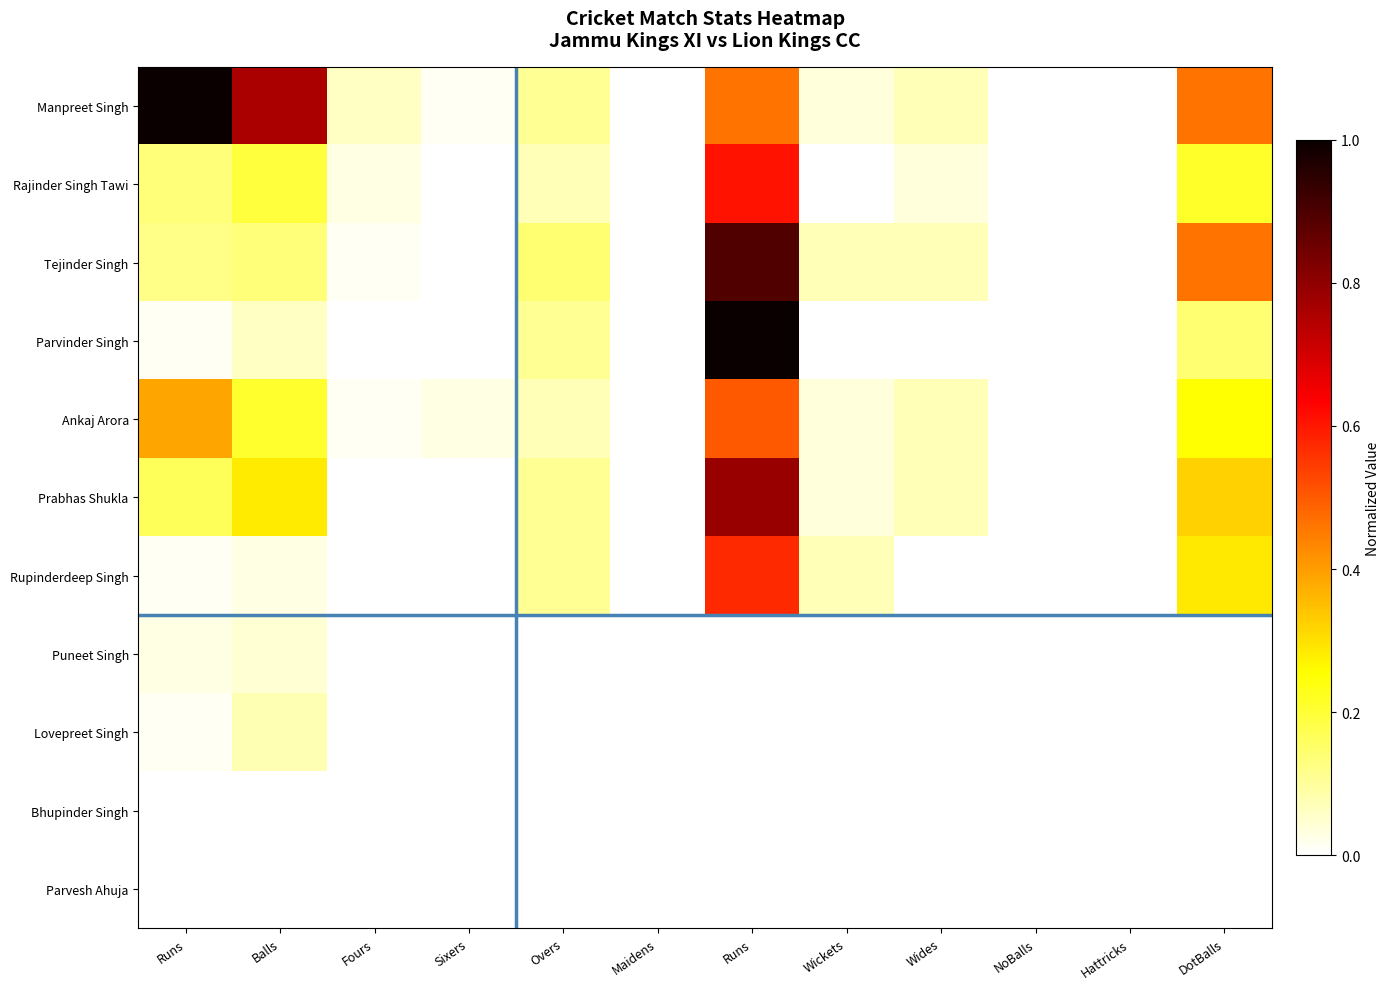

Reading right to left, list all the values displayed in this chart.

Manpreet Singh: DotBalls=0.5	Hattricks=0.0	NoBalls=0.0	Wides=0.1	Wickets=0.0	Runs=0.5	Maidens=0.0	Overs=0.1	Sixers=0.0	Fours=0.1	Balls=0.8	Runs=1.0
Rajinder Singh Tawi: DotBalls=0.2	Hattricks=0.0	NoBalls=0.0	Wides=0.0	Wickets=0.0	Runs=0.6	Maidens=0.0	Overs=0.1	Sixers=0.0	Fours=0.0	Balls=0.2	Runs=0.1
Tejinder Singh: DotBalls=0.5	Hattricks=0.0	NoBalls=0.0	Wides=0.1	Wickets=0.1	Runs=0.9	Maidens=0.0	Overs=0.1	Sixers=0.0	Fours=0.0	Balls=0.1	Runs=0.1
Parvinder Singh: DotBalls=0.1	Hattricks=0.0	NoBalls=0.0	Wides=0.0	Wickets=0.0	Runs=1.0	Maidens=0.0	Overs=0.1	Sixers=0.0	Fours=0.0	Balls=0.1	Runs=0.0
Ankaj Arora: DotBalls=0.2	Hattricks=0.0	NoBalls=0.0	Wides=0.1	Wickets=0.0	Runs=0.5	Maidens=0.0	Overs=0.1	Sixers=0.0	Fours=0.0	Balls=0.2	Runs=0.4
Prabhas Shukla: DotBalls=0.3	Hattricks=0.0	NoBalls=0.0	Wides=0.1	Wickets=0.0	Runs=0.8	Maidens=0.0	Overs=0.1	Sixers=0.0	Fours=0.0	Balls=0.3	Runs=0.2
Rupinderdeep Singh: DotBalls=0.3	Hattricks=0.0	NoBalls=0.0	Wides=0.0	Wickets=0.1	Runs=0.6	Maidens=0.0	Overs=0.1	Sixers=0.0	Fours=0.0	Balls=0.0	Runs=0.0
Puneet Singh: DotBalls=0.0	Hattricks=0.0	NoBalls=0.0	Wides=0.0	Wickets=0.0	Runs=0.0	Maidens=0.0	Overs=0.0	Sixers=0.0	Fours=0.0	Balls=0.0	Runs=0.0
Lovepreet Singh: DotBalls=0.0	Hattricks=0.0	NoBalls=0.0	Wides=0.0	Wickets=0.0	Runs=0.0	Maidens=0.0	Overs=0.0	Sixers=0.0	Fours=0.0	Balls=0.1	Runs=0.0
Bhupinder Singh: DotBalls=0.0	Hattricks=0.0	NoBalls=0.0	Wides=0.0	Wickets=0.0	Runs=0.0	Maidens=0.0	Overs=0.0	Sixers=0.0	Fours=0.0	Balls=0.0	Runs=0.0
Parvesh Ahuja: DotBalls=0.0	Hattricks=0.0	NoBalls=0.0	Wides=0.0	Wickets=0.0	Runs=0.0	Maidens=0.0	Overs=0.0	Sixers=0.0	Fours=0.0	Balls=0.0	Runs=0.0